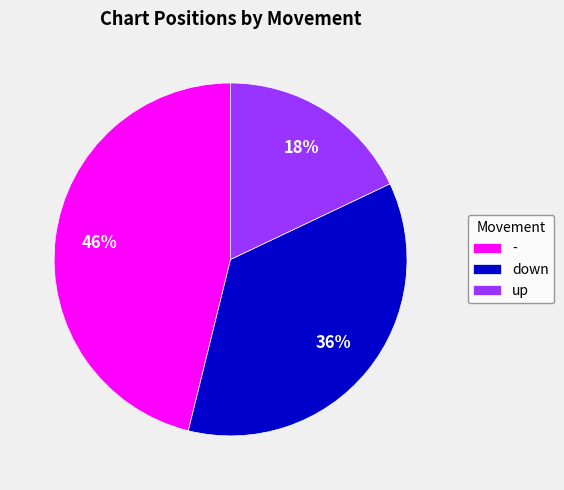

Which has a higher value, up or down?

down